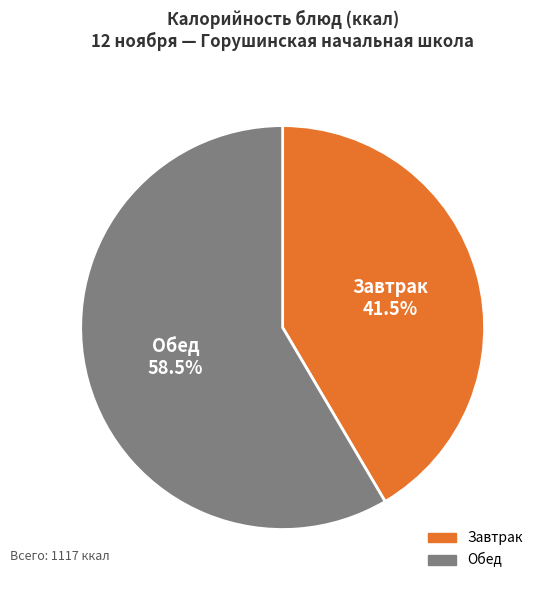

What percentage do Обед and Завтрак together represent?

100.0%